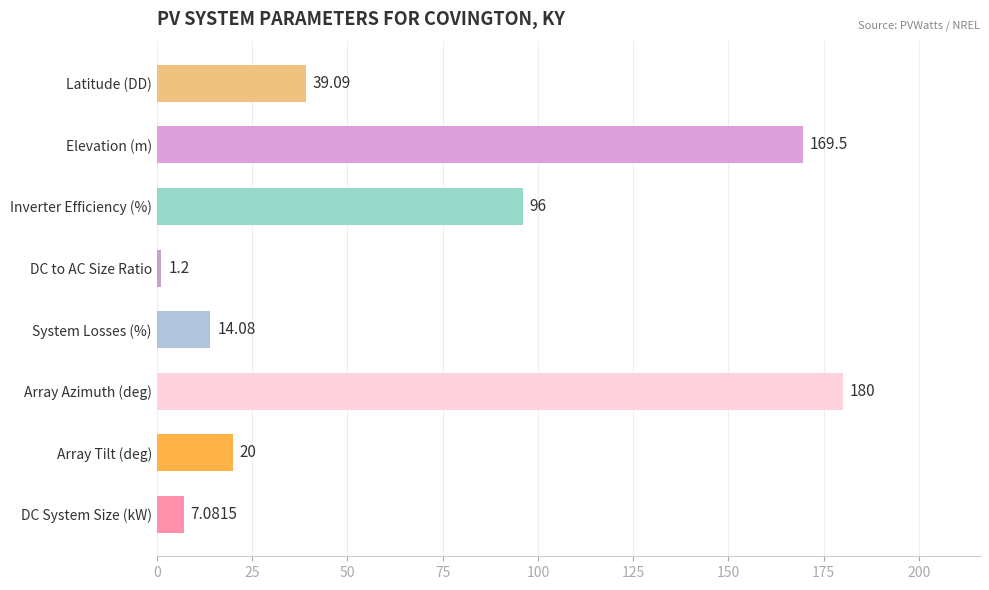

Which category has the lowest value across all series?

DC to AC Size Ratio